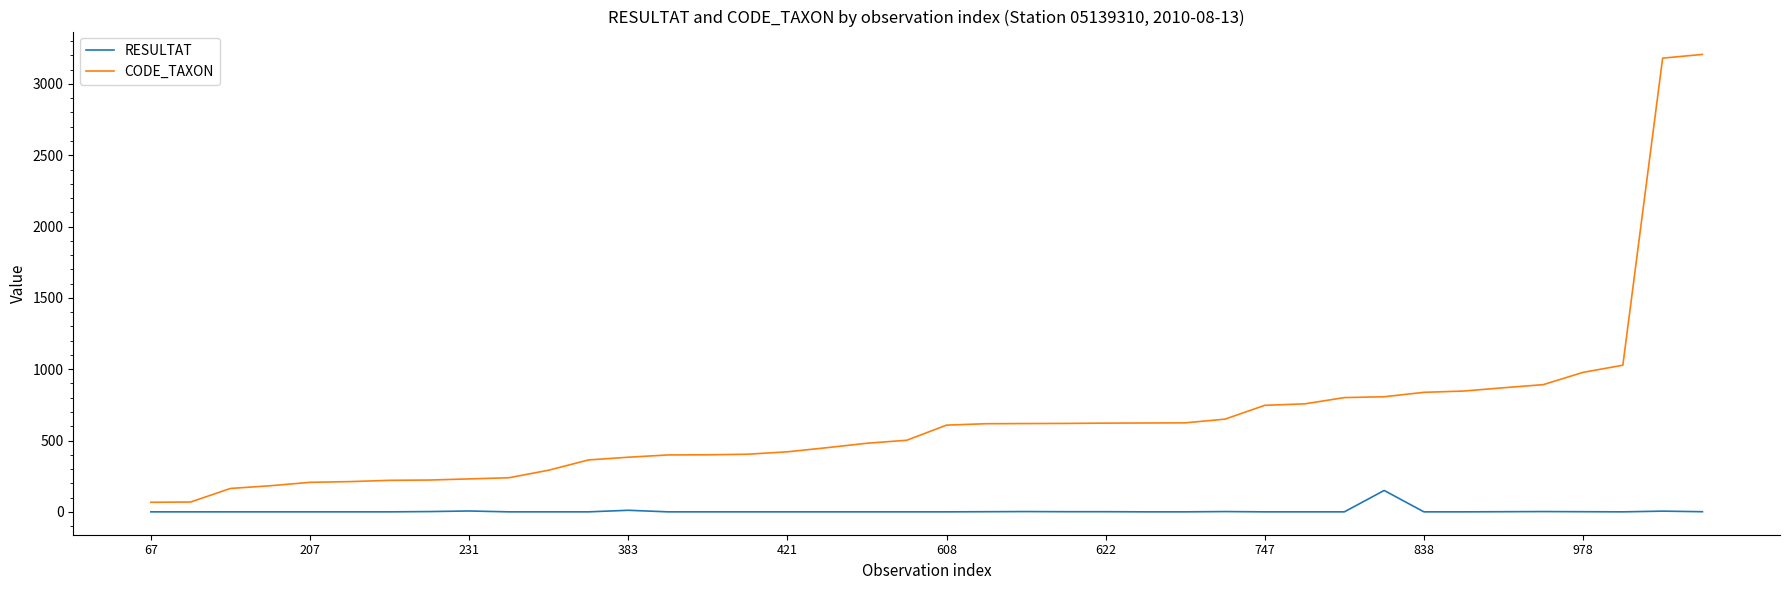

Which series has the widest spread of values?

CODE_TAXON